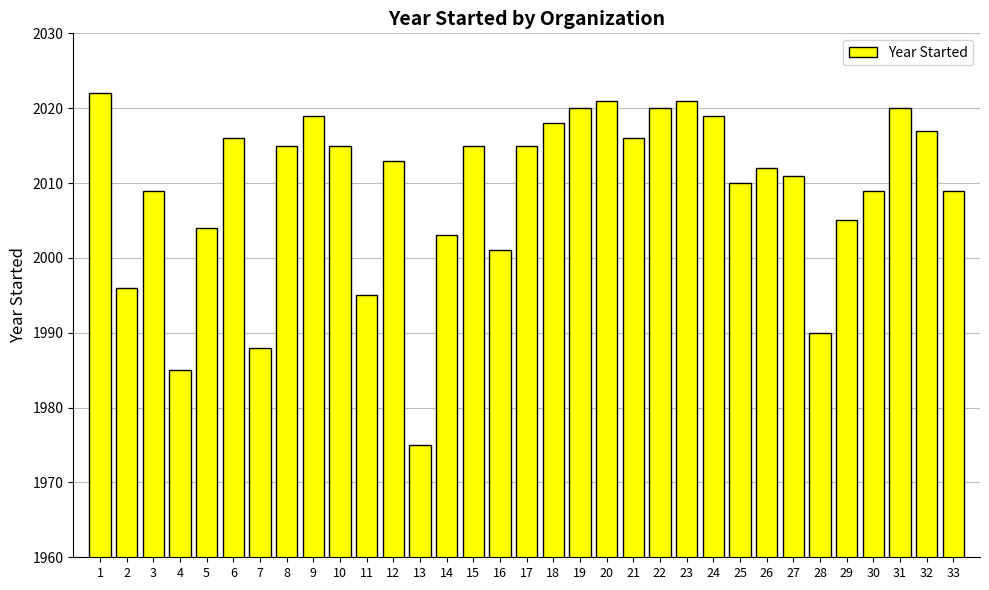

Reading left to right, extract all data points from this chart.

1=2022	2=1996	3=2009	4=1985	5=2004	6=2016	7=1988	8=2015	9=2019	10=2015	11=1995	12=2013	13=1975	14=2003	15=2015	16=2001	17=2015	18=2018	19=2020	20=2021	21=2016	22=2020	23=2021	24=2019	25=2010	26=2012	27=2011	28=1990	29=2005	30=2009	31=2020	32=2017	33=2009